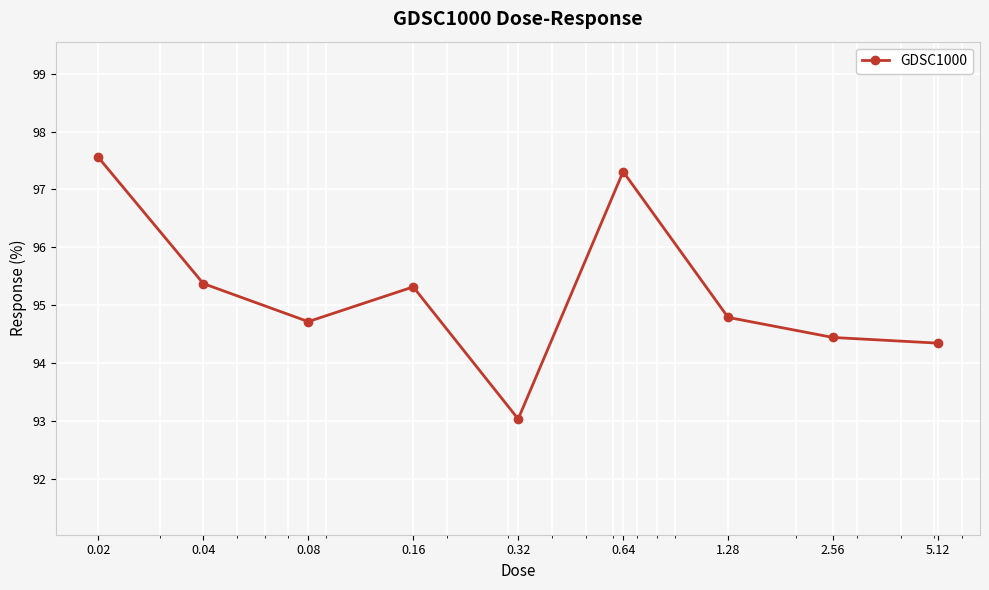

What is the minimum value shown in the chart?

93.0